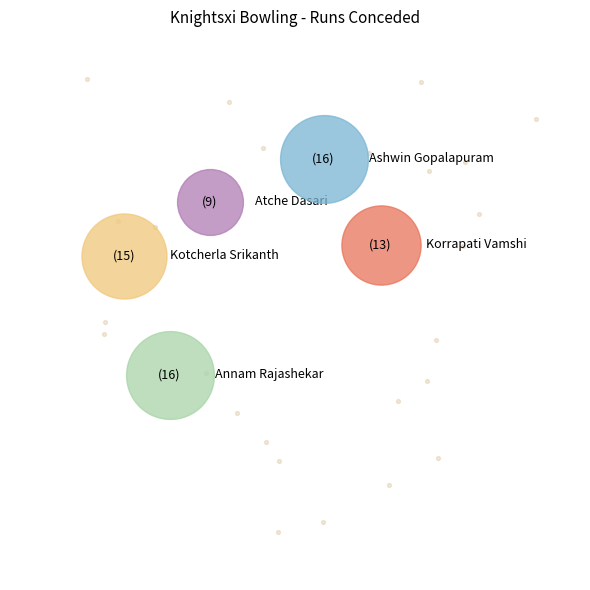

Is it true that Ashwin Gopalapuram is 35% of the pie?

False